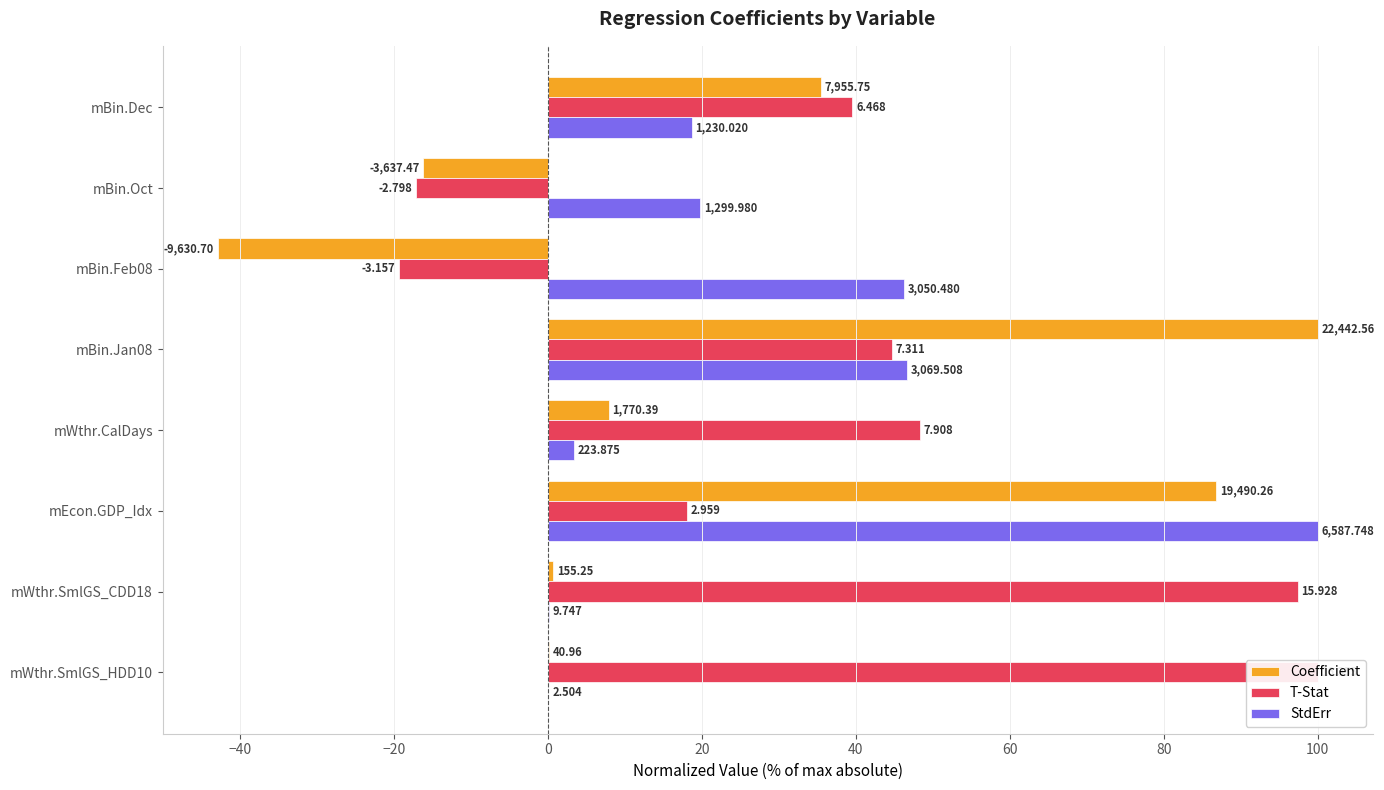

Reading left to right, extract all data points from this chart.

Coefficient: 0.2	0.7	86.8	7.9	100.0	-42.9	-16.2	35.4
T-Stat: 100.0	97.4	18.1	48.4	44.7	-19.3	-17.1	39.5
StdErr: 0.0	0.1	100.0	3.4	46.6	46.3	19.7	18.7